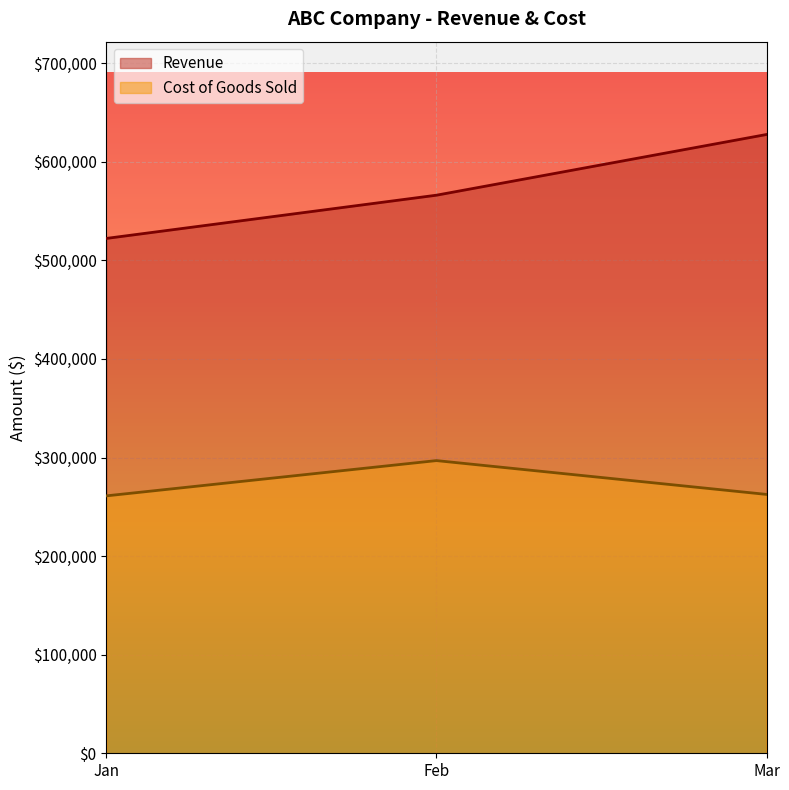

At which label does Cost of Goods Sold first exceed 262568?

Feb